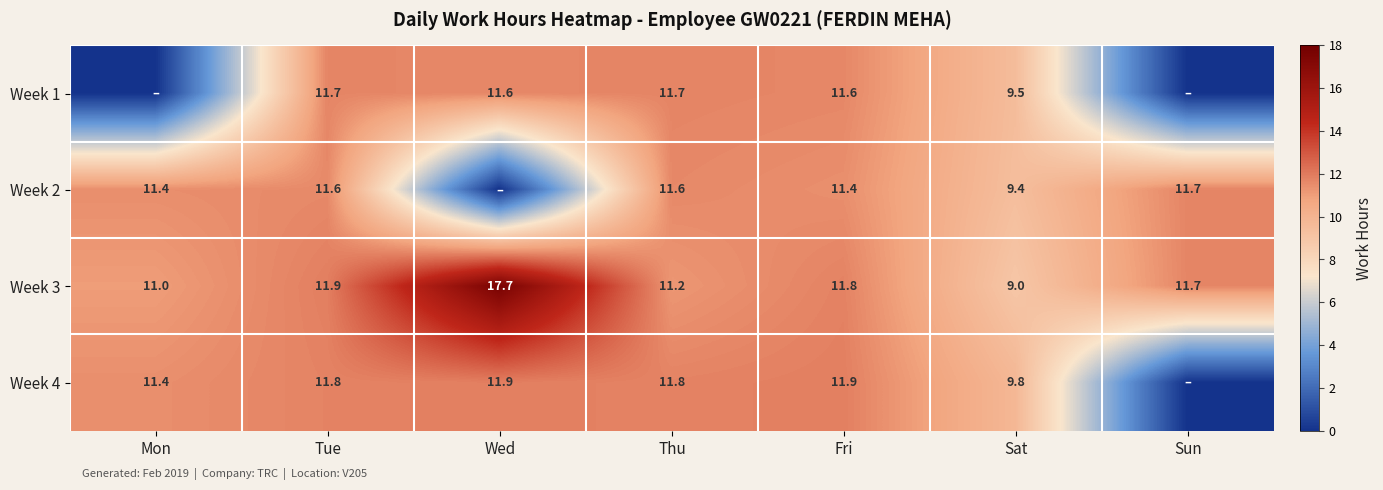

Between Fri and Sat, which series saw the biggest shift?

Week 3